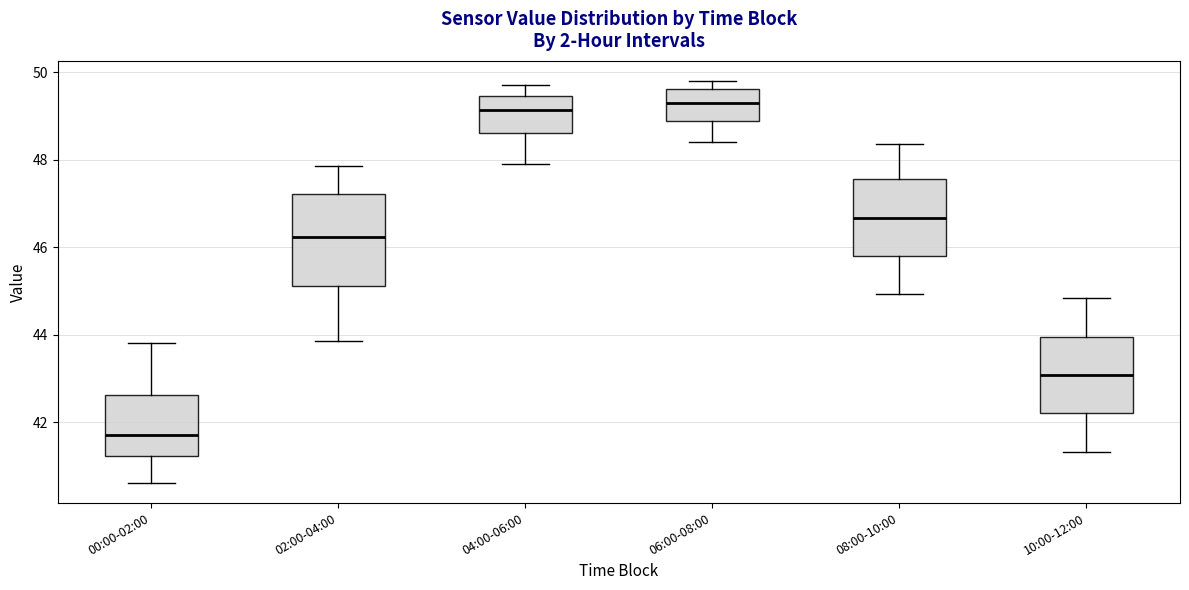

Which box is the tallest, from its lower edge to its upper edge?

02:00-04:00